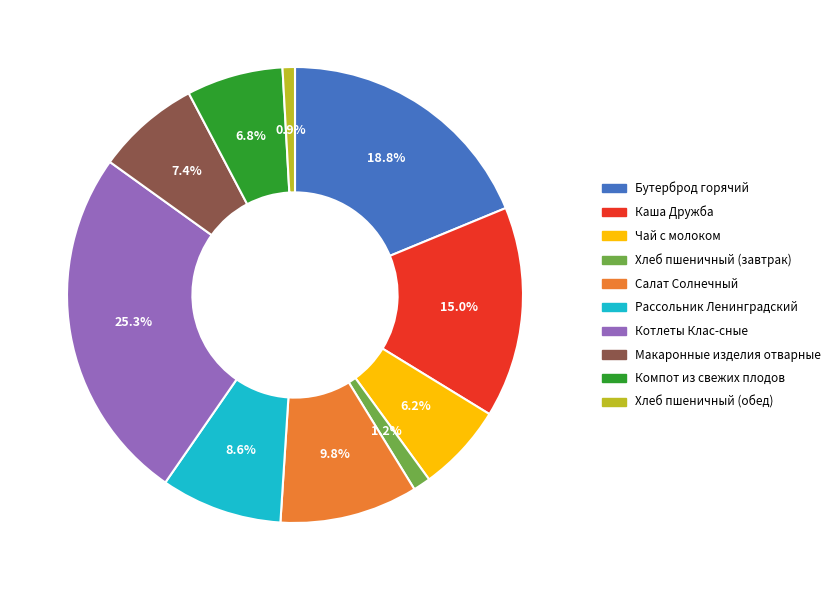

Which category has the biggest portion of the pie?

Котлеты Клас-сные